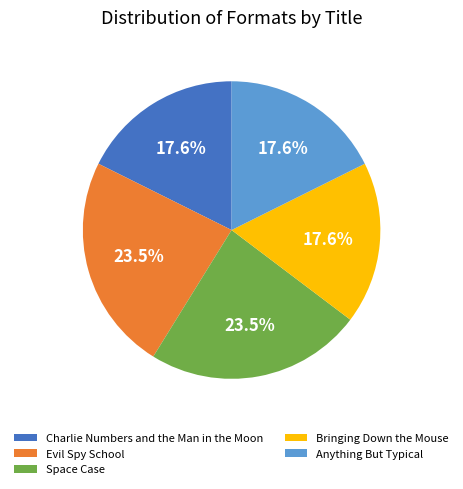

What is the ratio of the value at Space Case to the value at Anything But Typical?

1.3